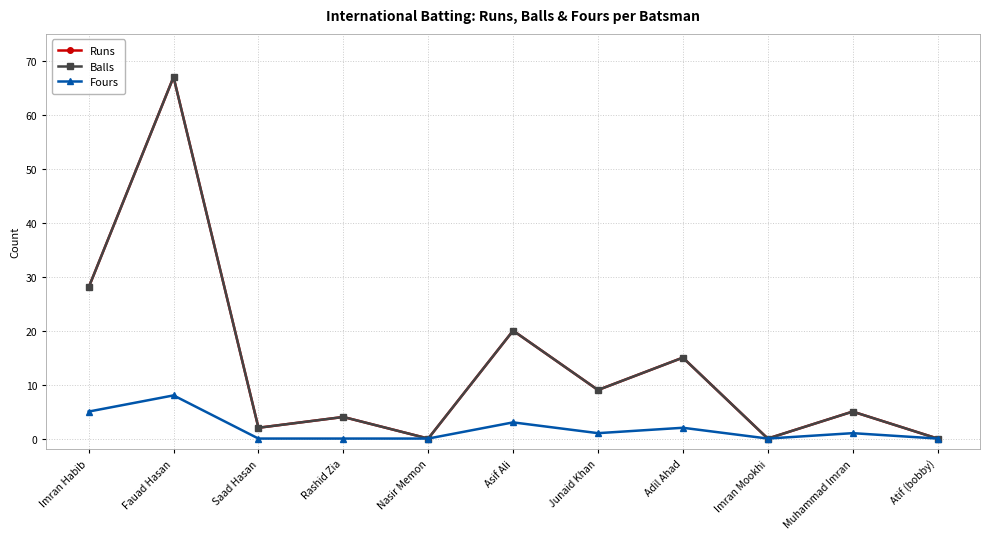

Does the chart have visible grid lines?

Yes